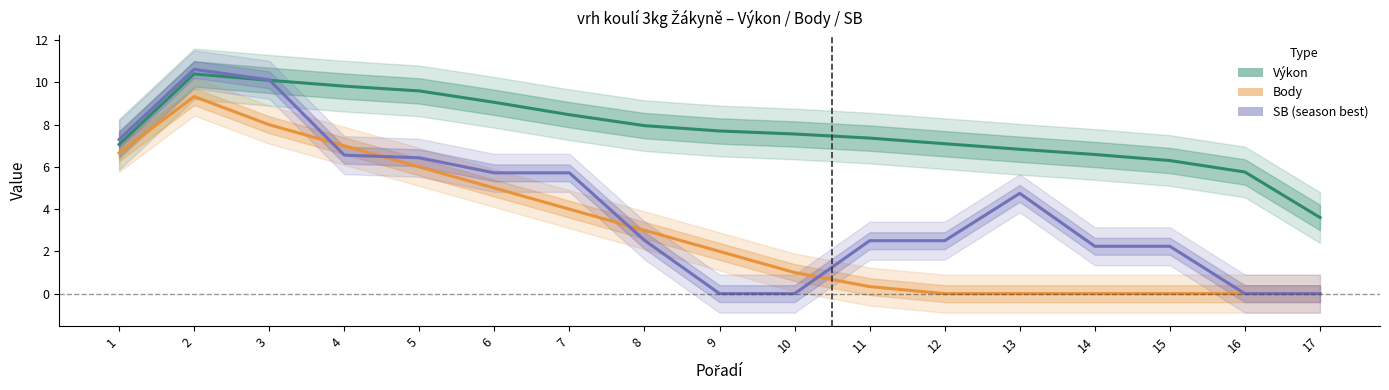

Does the chart have visible grid lines?

No